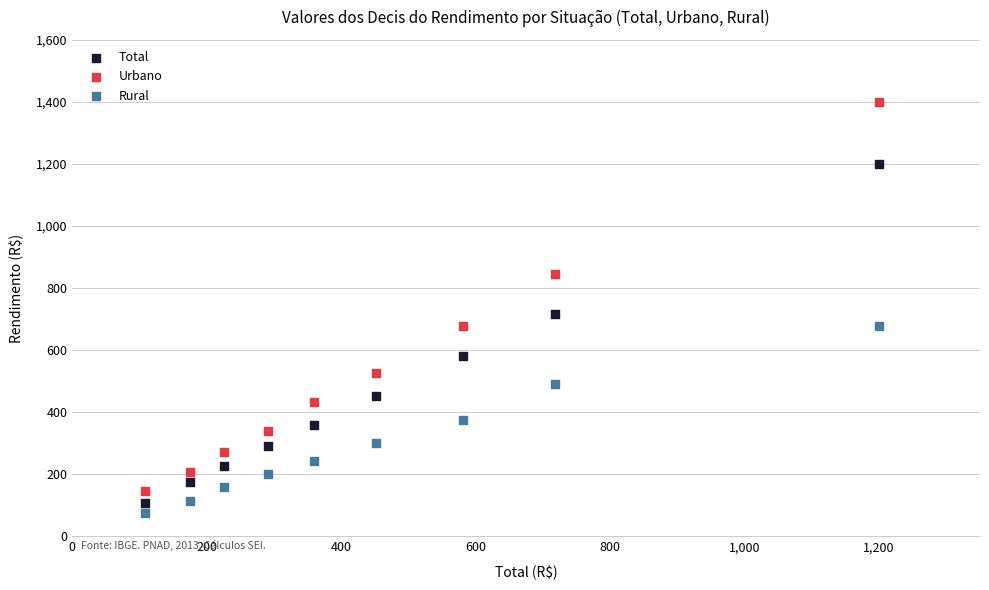

Which series reaches the minimum Y coordinate?

Rural